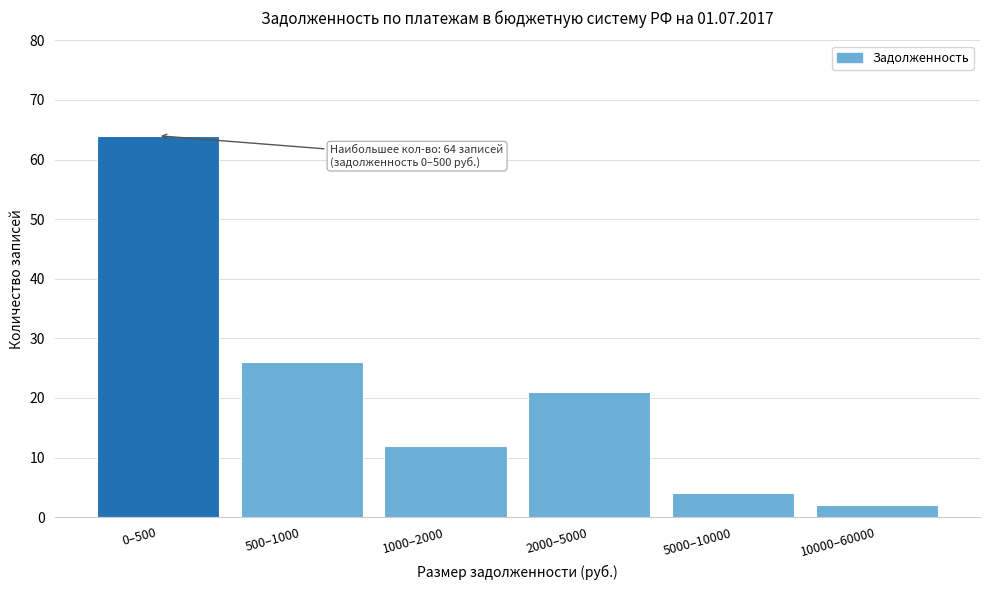

Reading left to right, list all the values displayed in this chart.

64	26	12	21	4	2